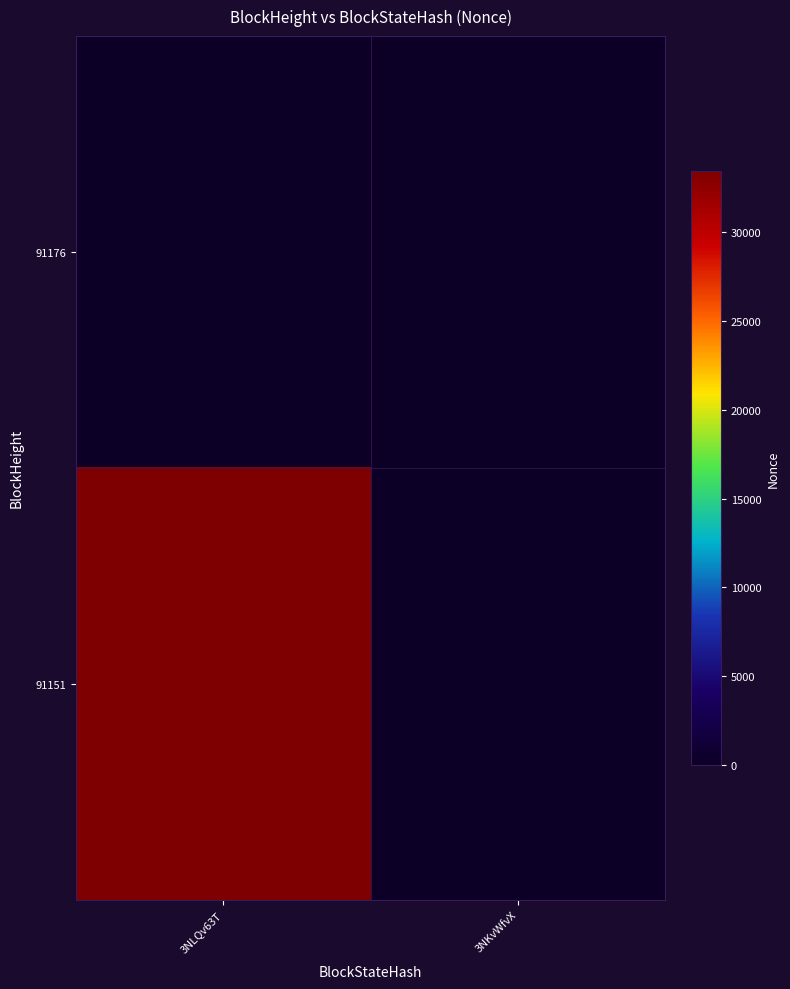

Rank the series at 3NKvWfvX from highest to lowest value.

91176, 91151